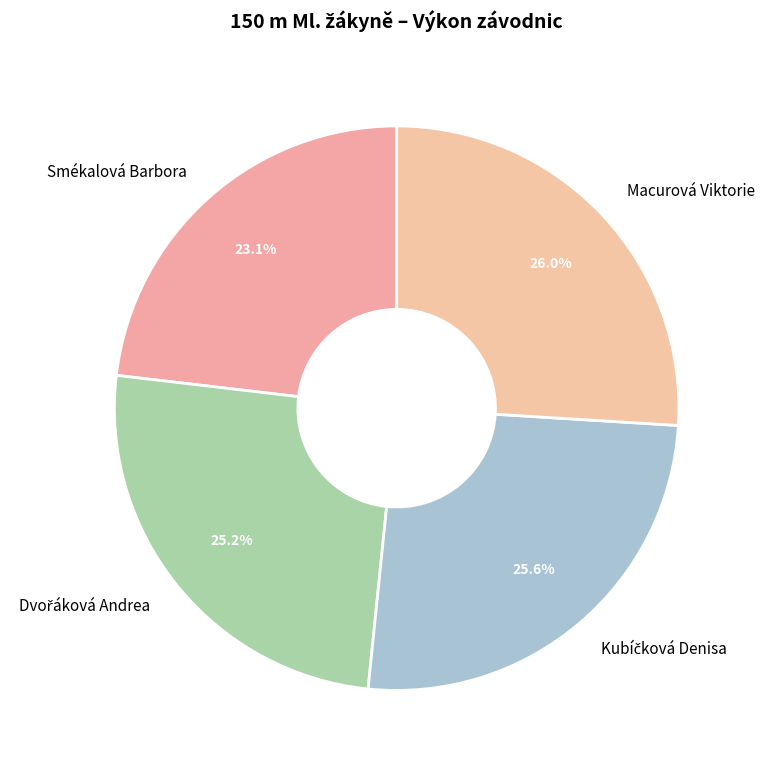

What is the total percentage of Macurová Viktorie and Smékalová Barbora?

49.1%